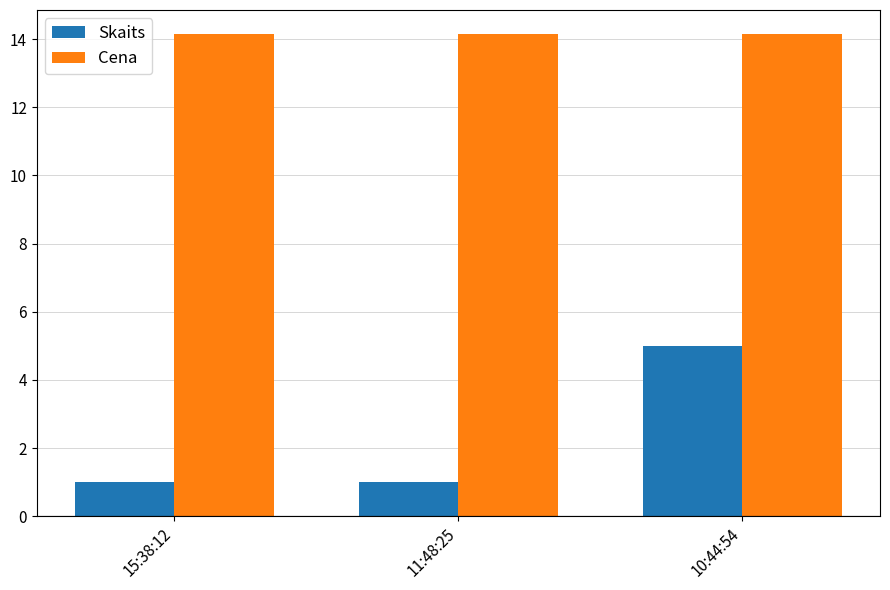

What is the label of the 3rd bar from the left?

10:44:54